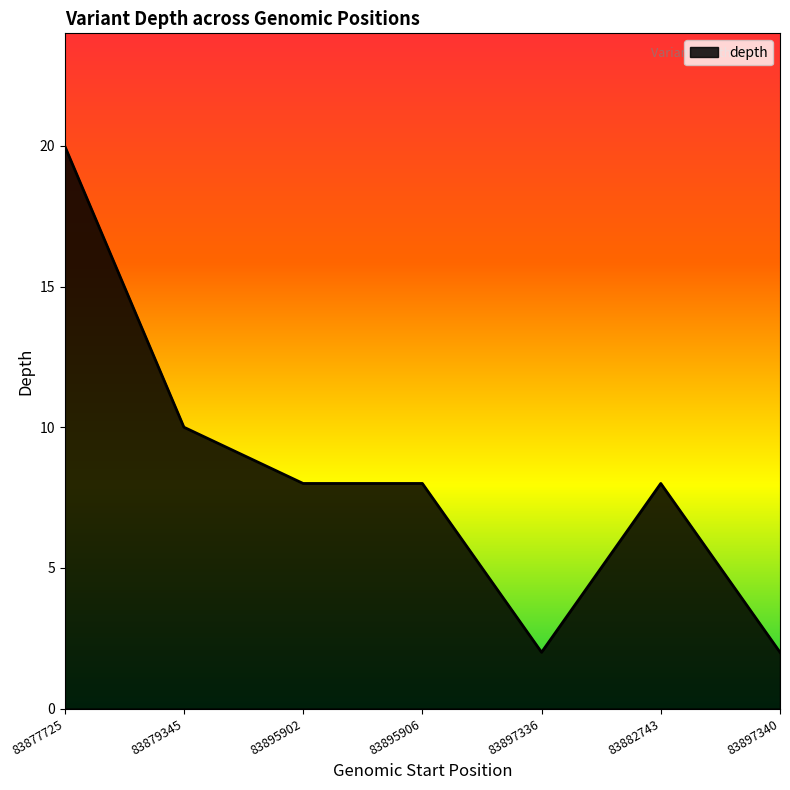

What is the maximum value shown in the chart?

20